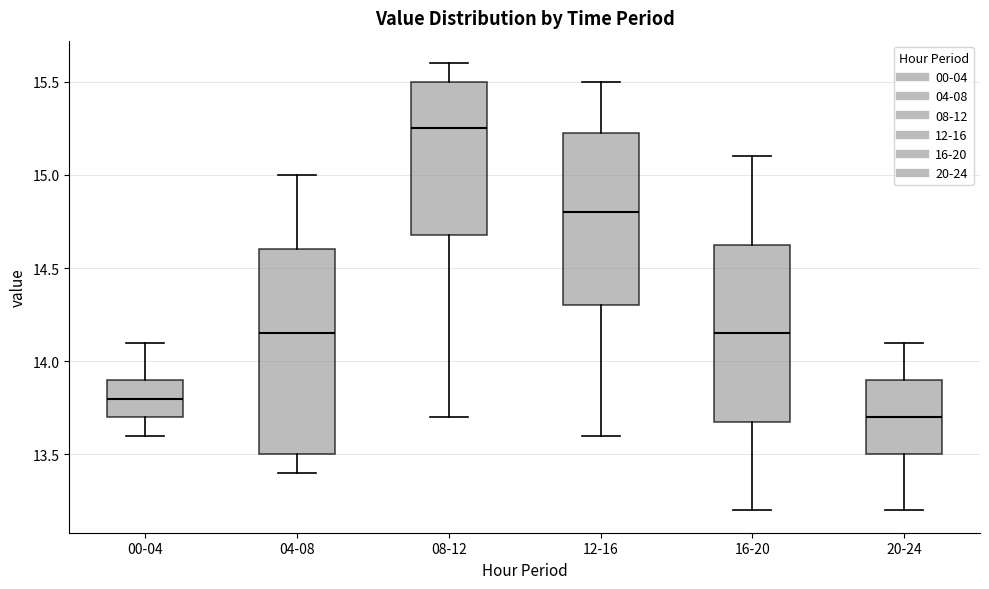

Comparing the boxes themselves (not the whiskers), which one is the tallest?

04-08